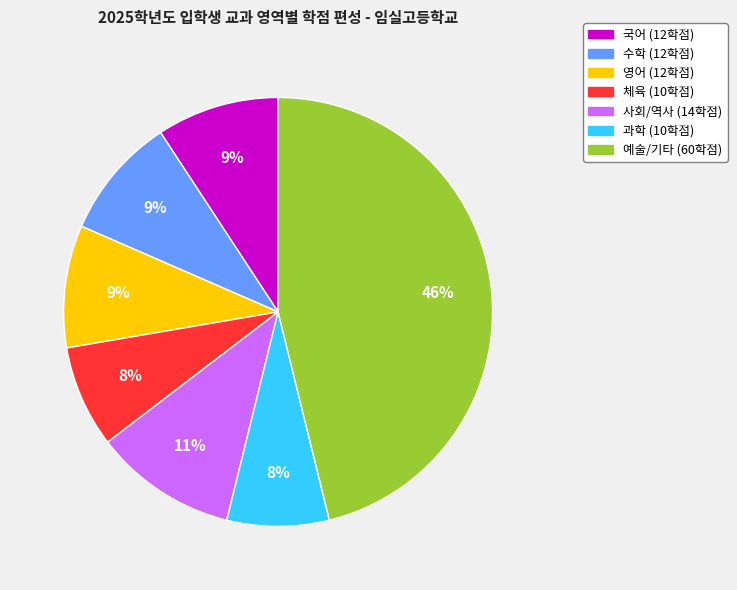

Is there any slice that represents more than half of the pie?

No